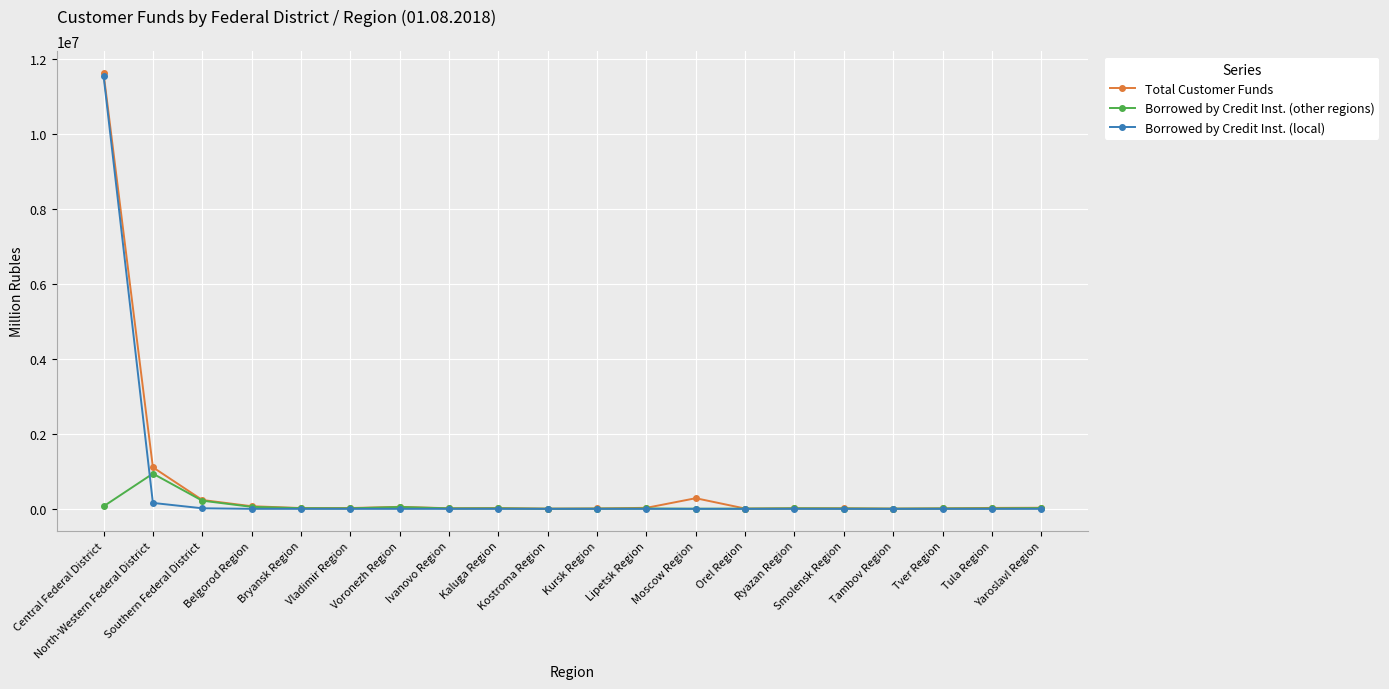

What is the label of the 9th point from the right?

Lipetsk Region